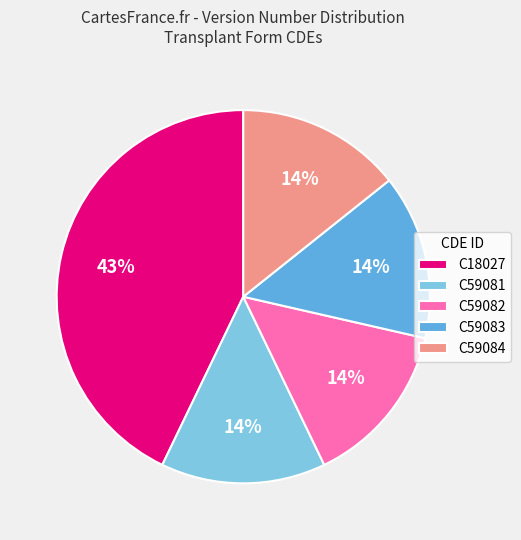

Does C59083 represent more than half of the total?

No